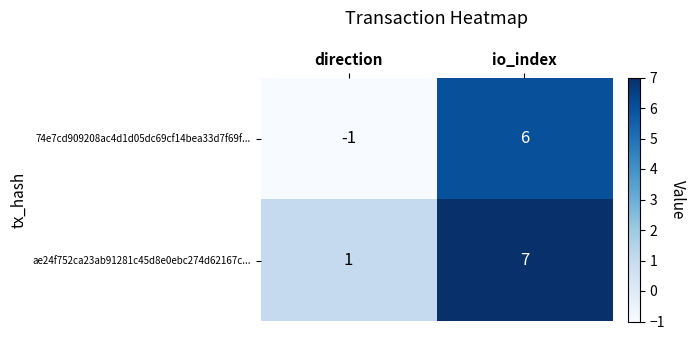

What is the sum of the ae24f752ca23ab91281c45d8e0ebc274d62167c... values at io_index and direction?

8